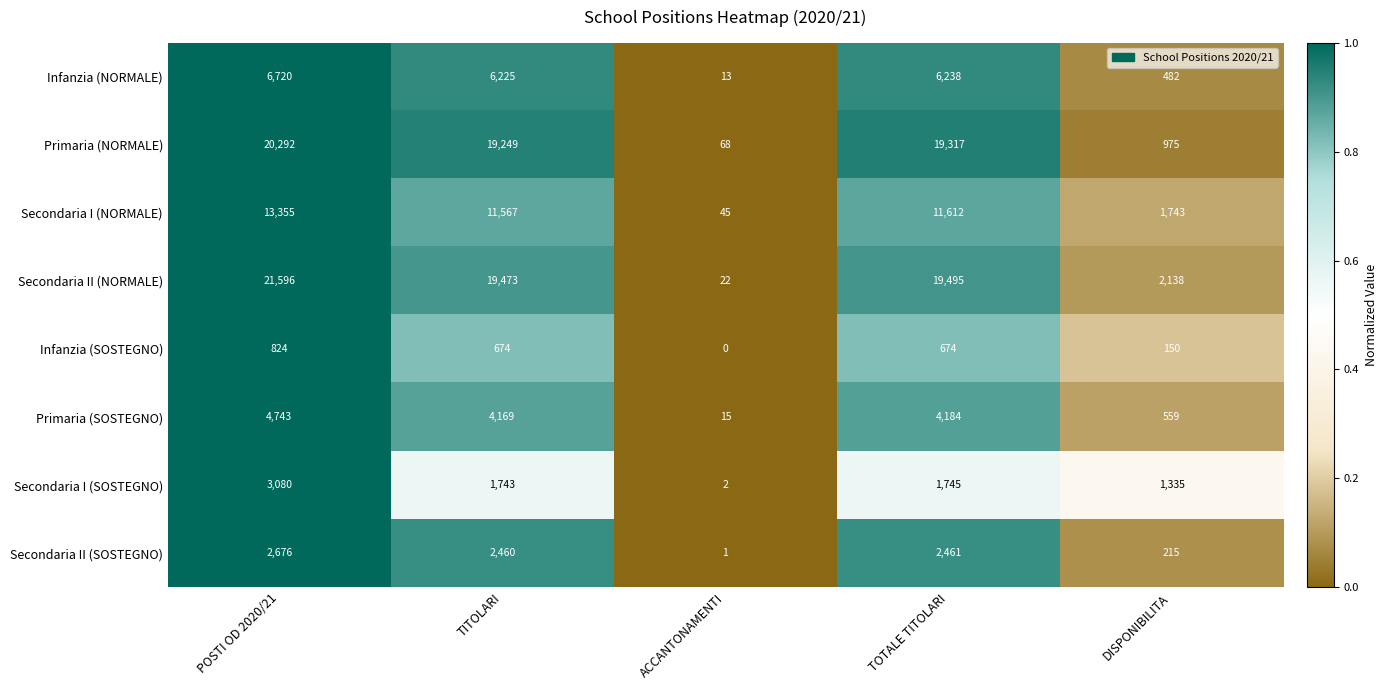

What is the difference between the highest and lowest values at TOTALE TITOLARI?

18821